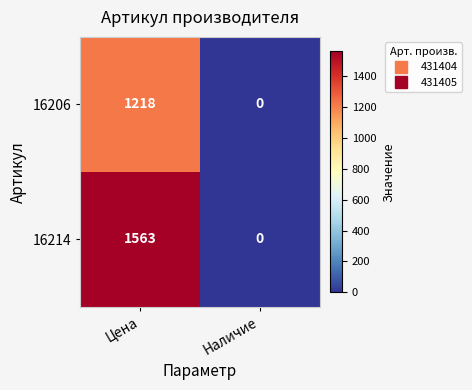

What is the difference between the 16214 values at Цена and Наличие?

1563